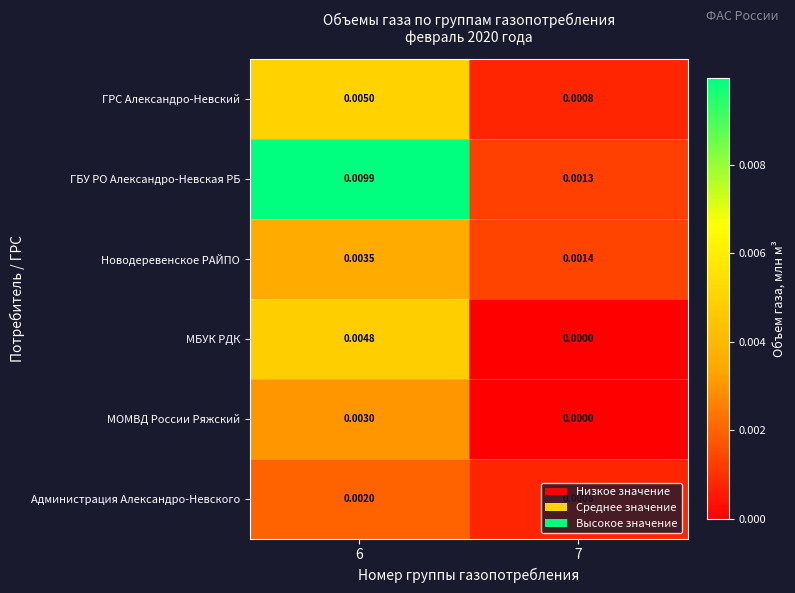

Between 6 and 7, which series saw the biggest shift?

ГБУ РО Александро-Невская РБ